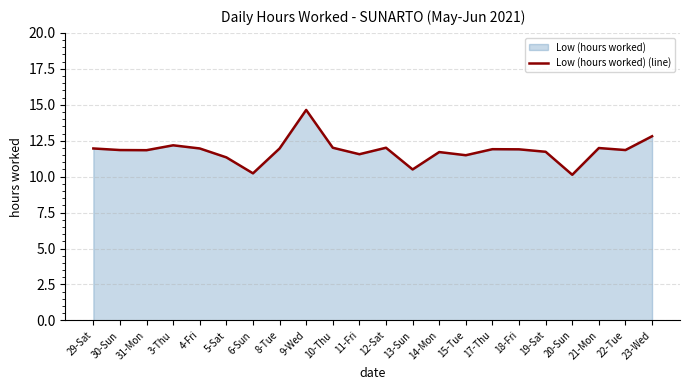

What is the minimum value shown in the chart?

10.1